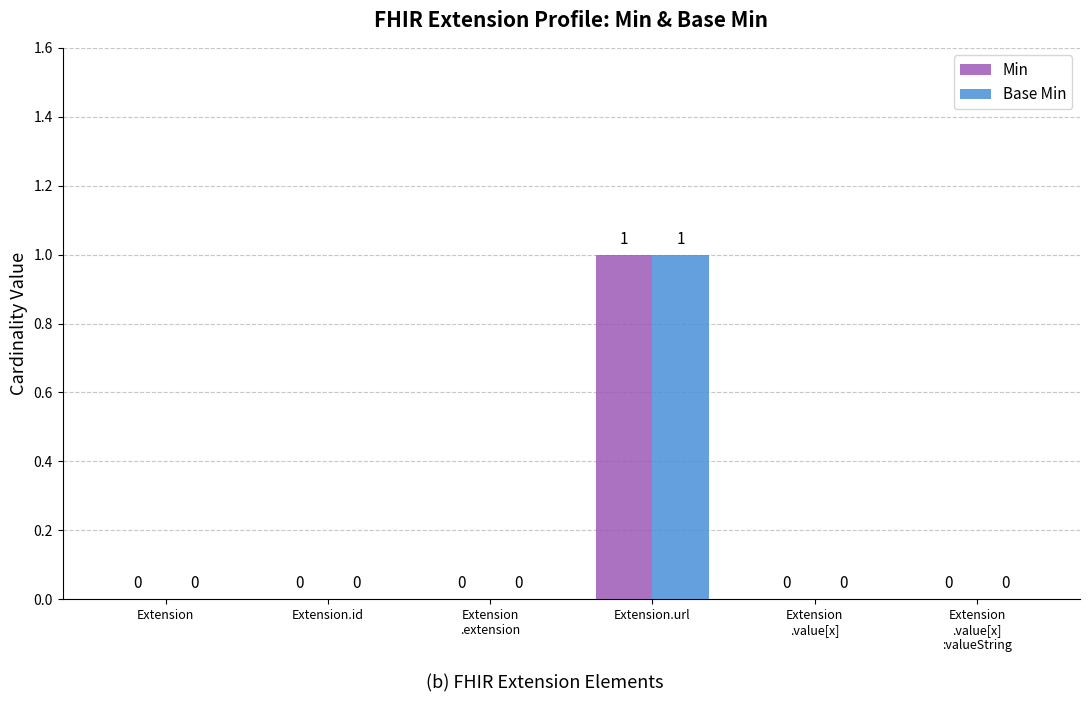

How many Base Min values are between 0 and 1?

6